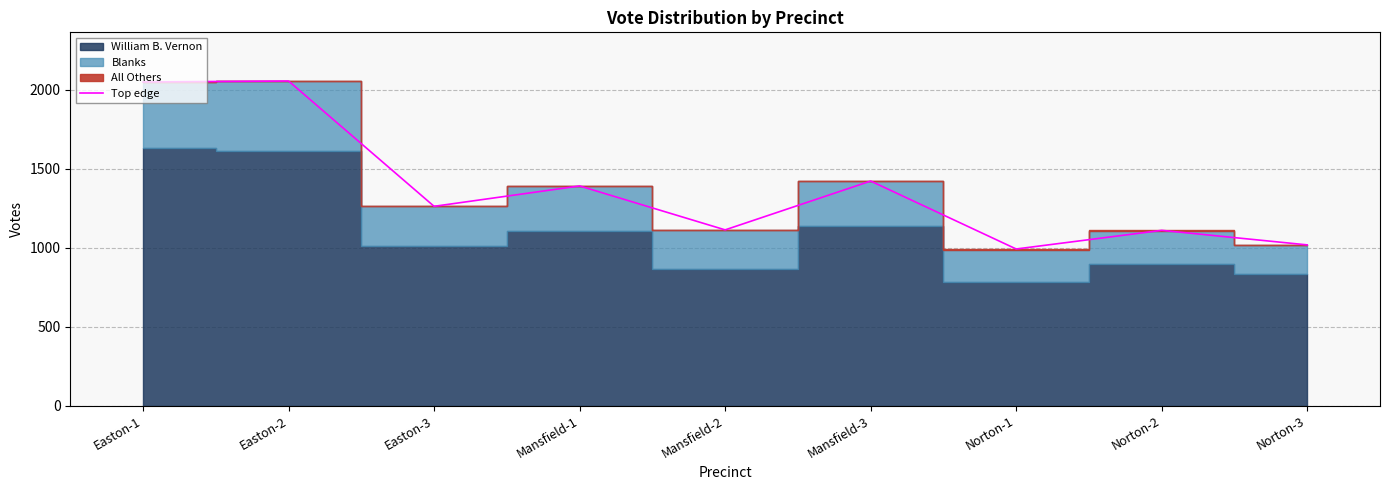

Reading left to right, list all the values displayed in this chart.

Easton-1=2048	Easton-2=2054	Easton-3=1261	Mansfield-1=1390	Mansfield-2=1112	Mansfield-3=1421	Norton-1=991	Norton-2=1109	Norton-3=1017